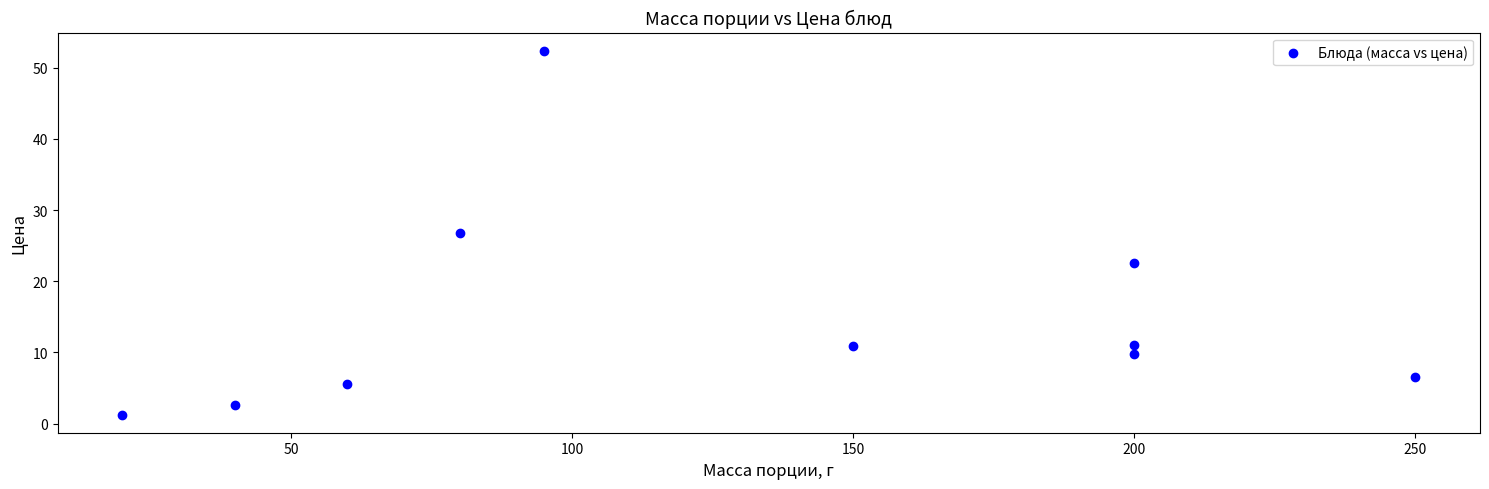

What is the range of X values (max minus min)?

230.0